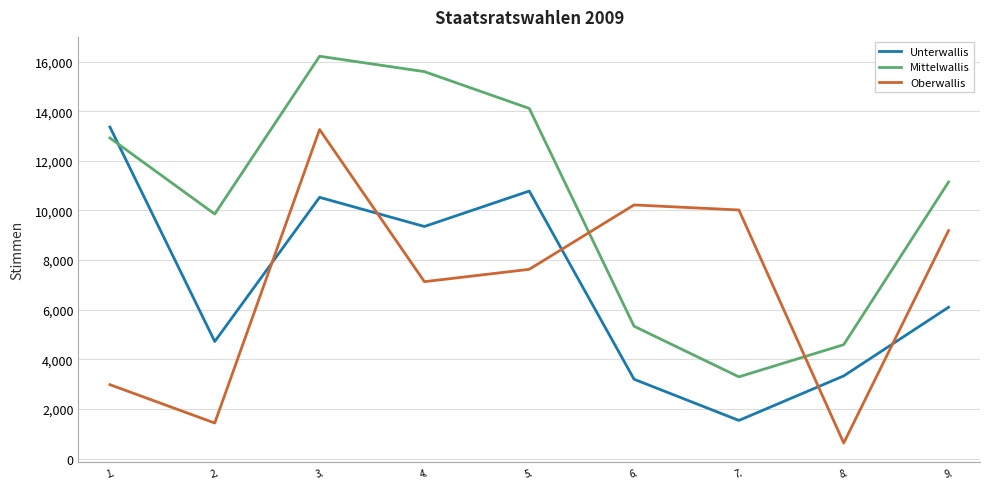

Count the number of categories in the chart.

9